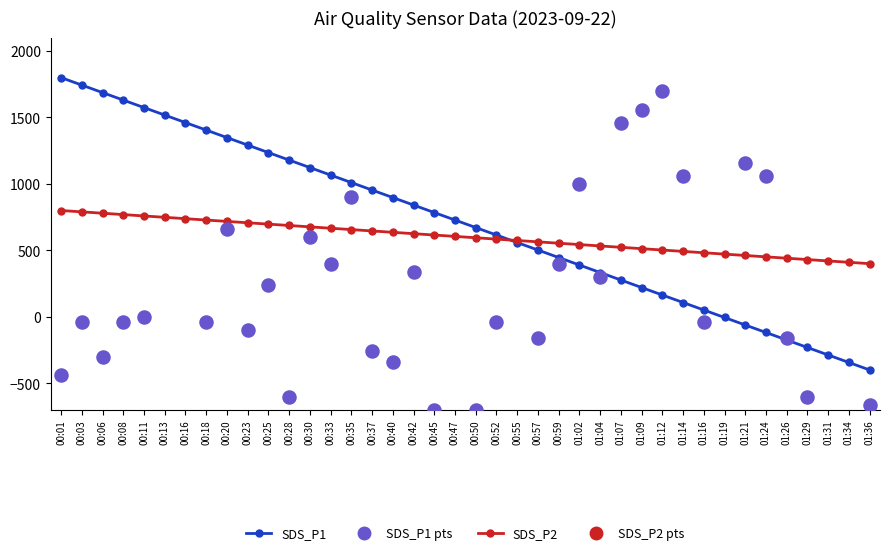

Which series has the largest Y range (max minus min)?

SDS_P2_scatter